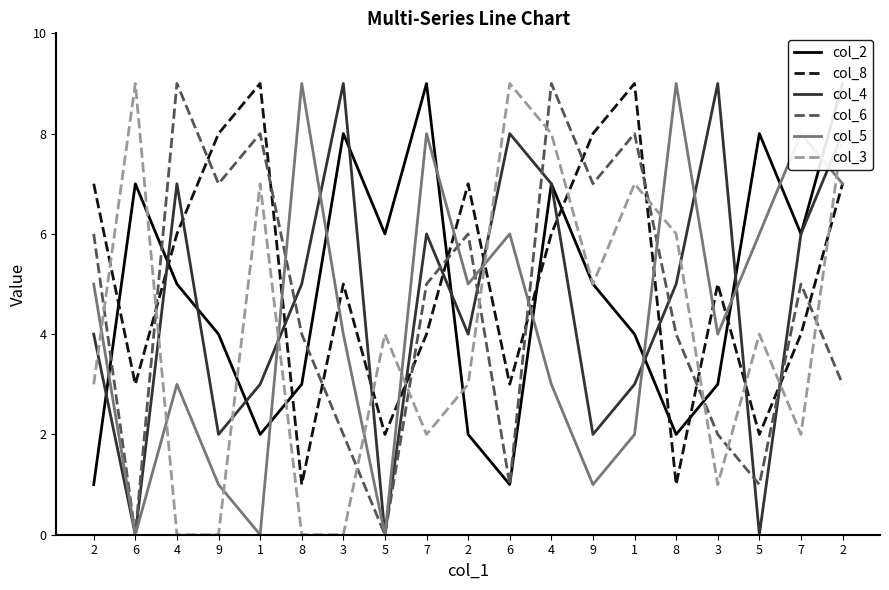

Where is the first local maximum for col_5?

4